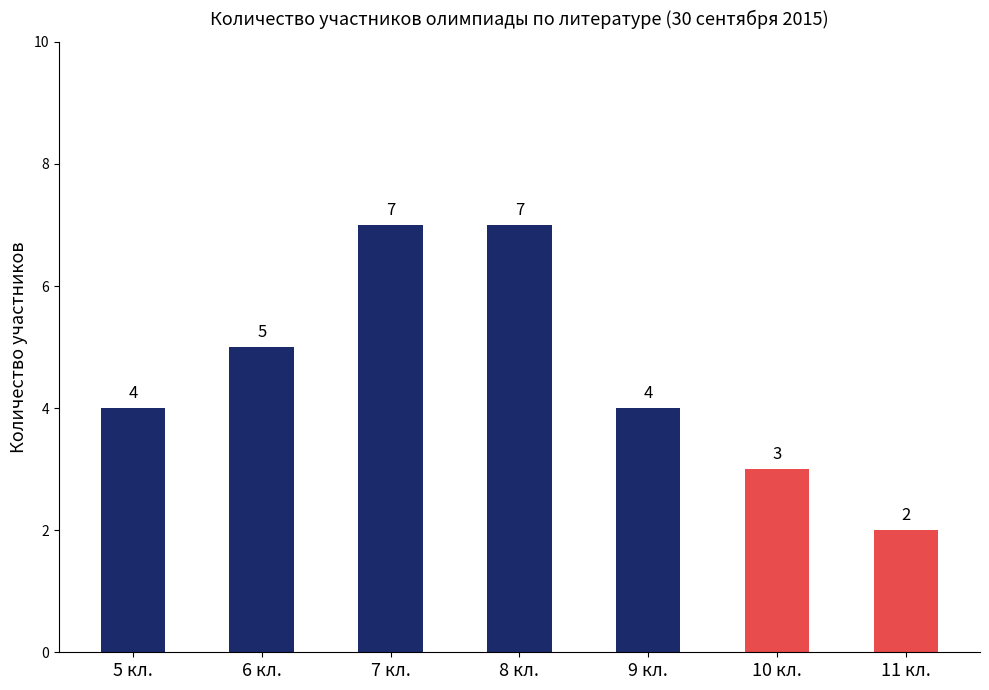

Count the number of categories in the chart.

7